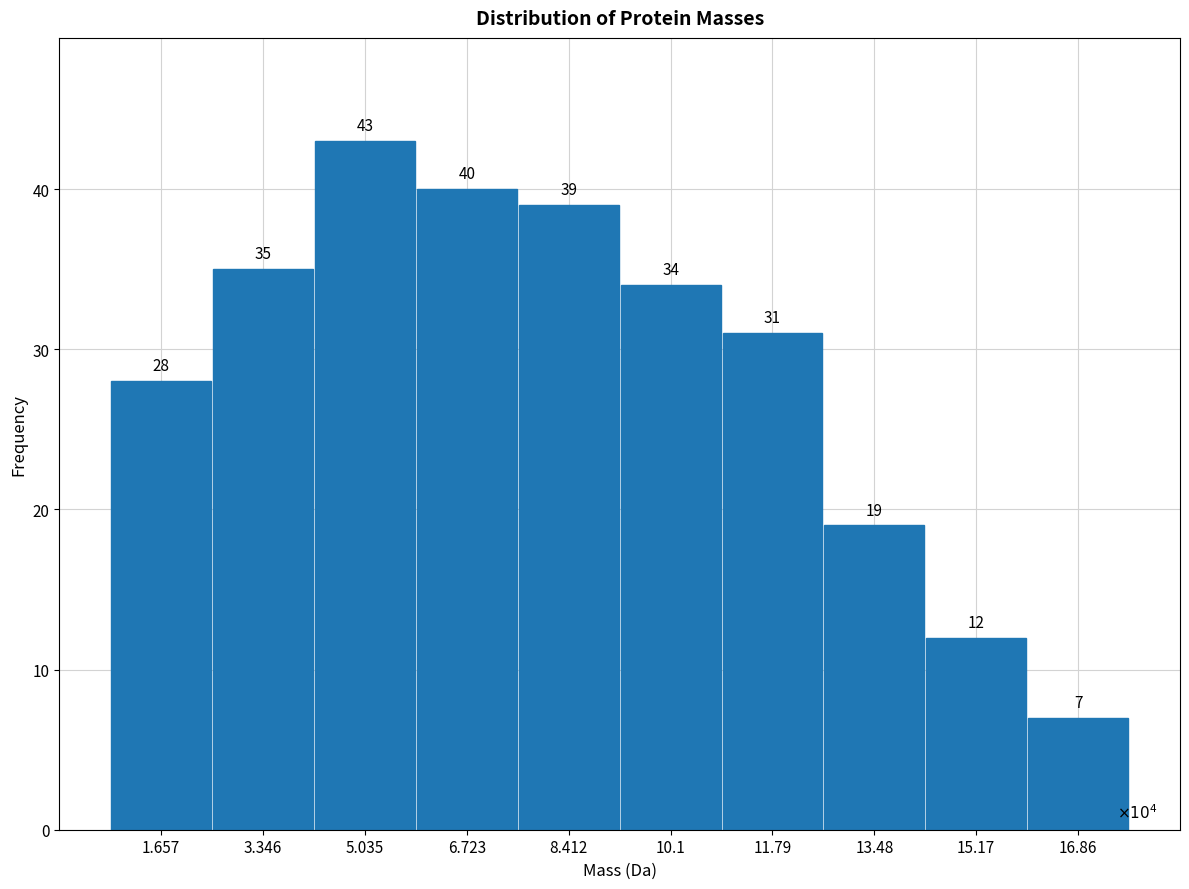

Reading right to left, list all the values displayed in this chart.

7	12	19	31	34	39	40	43	35	28